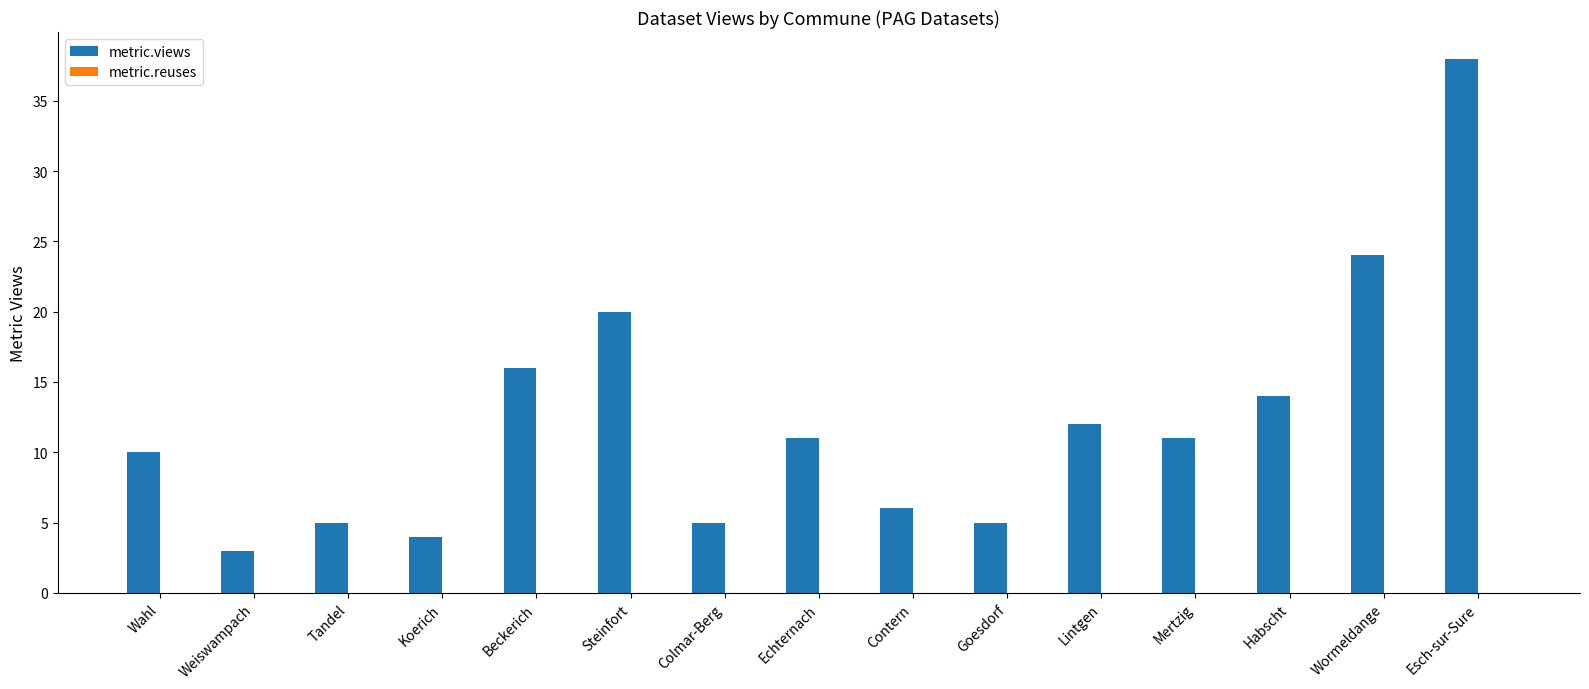

What is the difference between the values at Steinfort and Wahl?

10